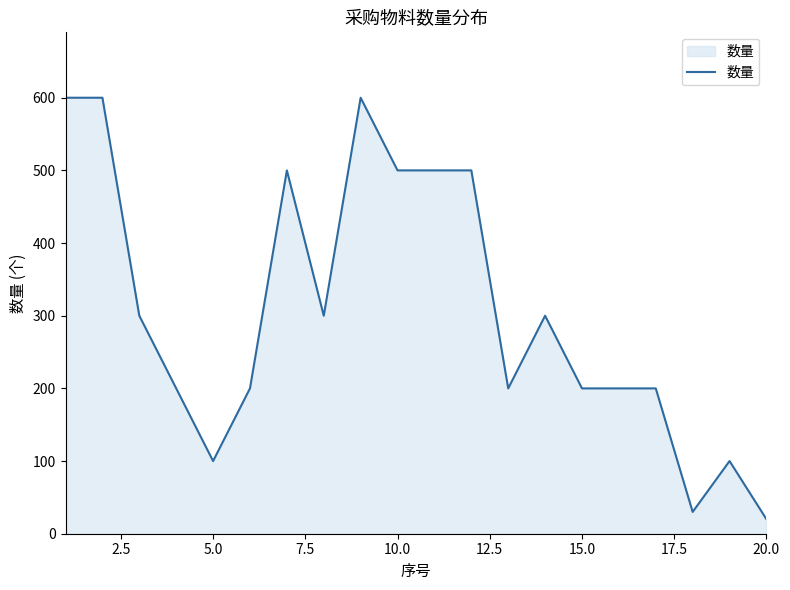

What is the minimum value shown in the chart?

20